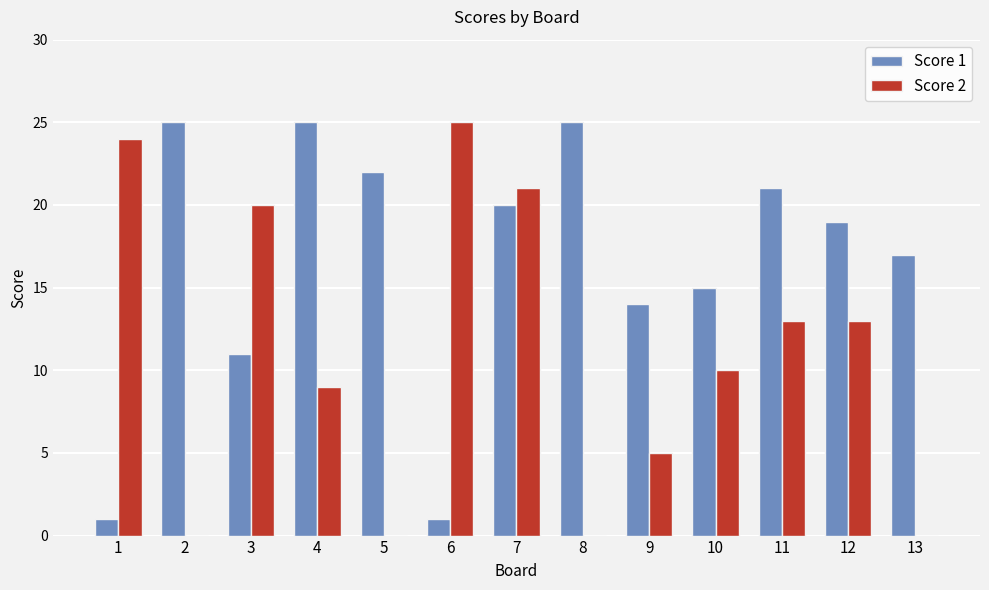

What is the greatest value displayed?

25